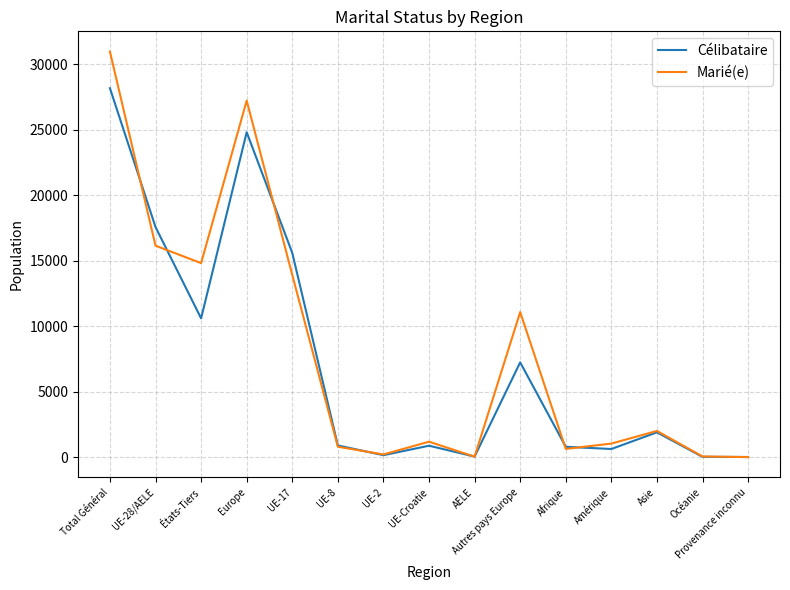

List the series in order of their peak value, highest first.

Marié(e), Célibataire